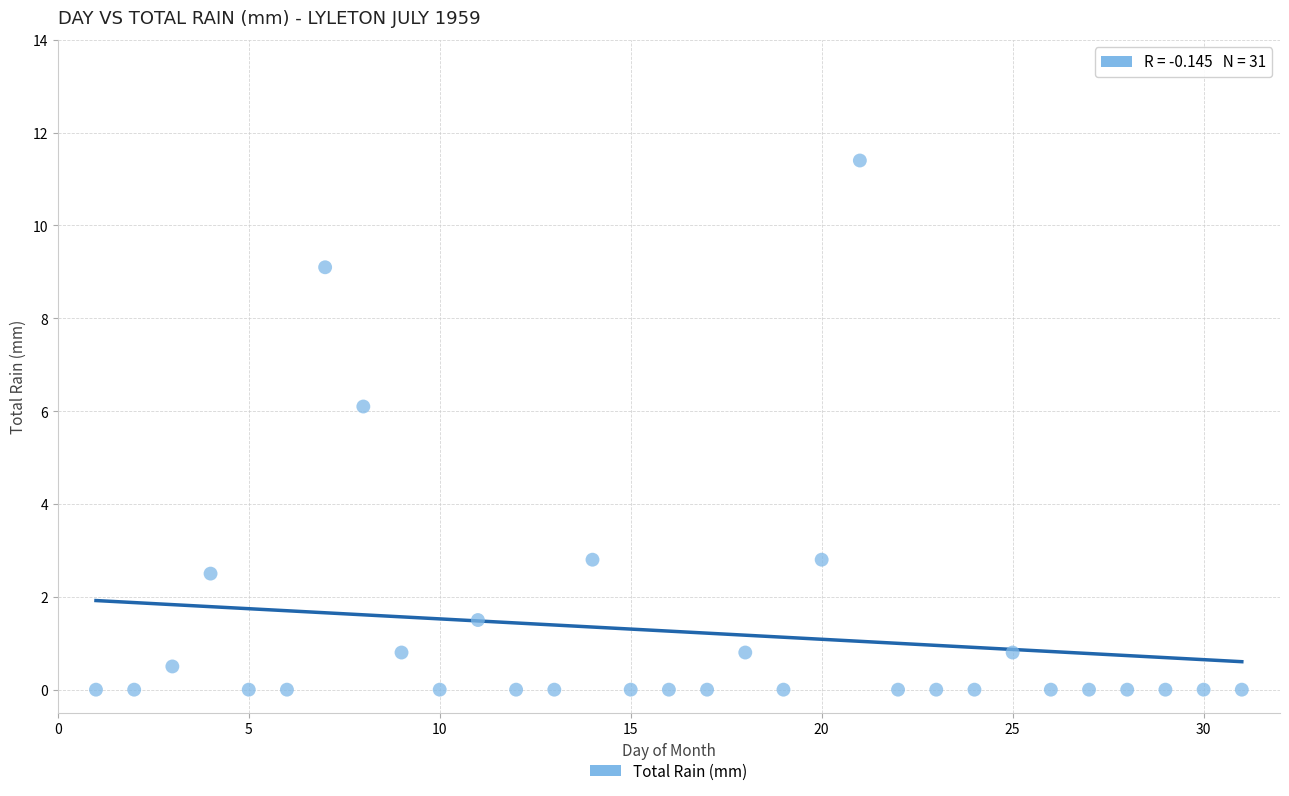

What Y value in the scatter plot is closest to 5?

6.1